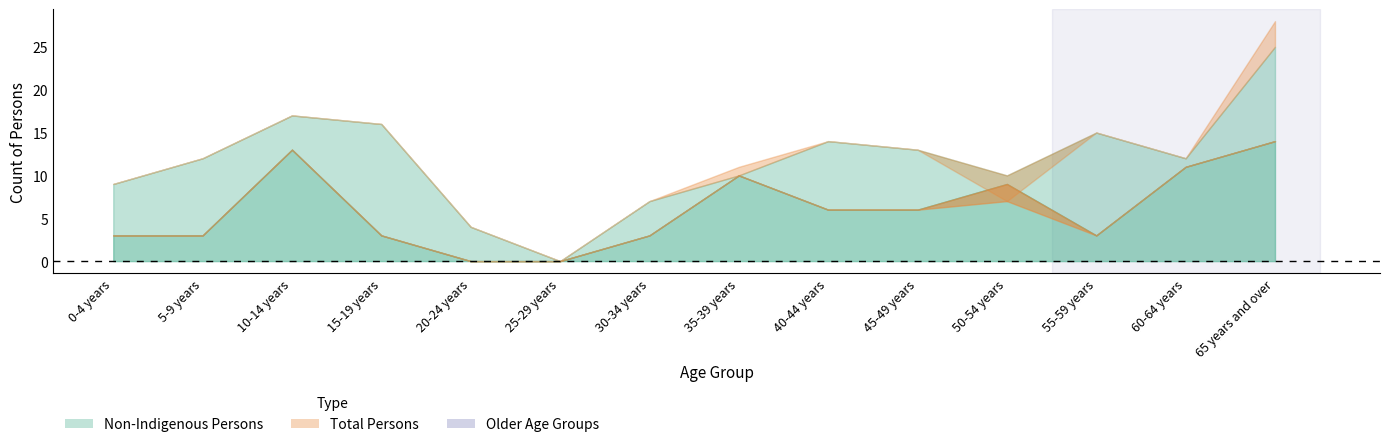

True or false: Non-Indigenous Persons has more than 1 interior local peaks.

True